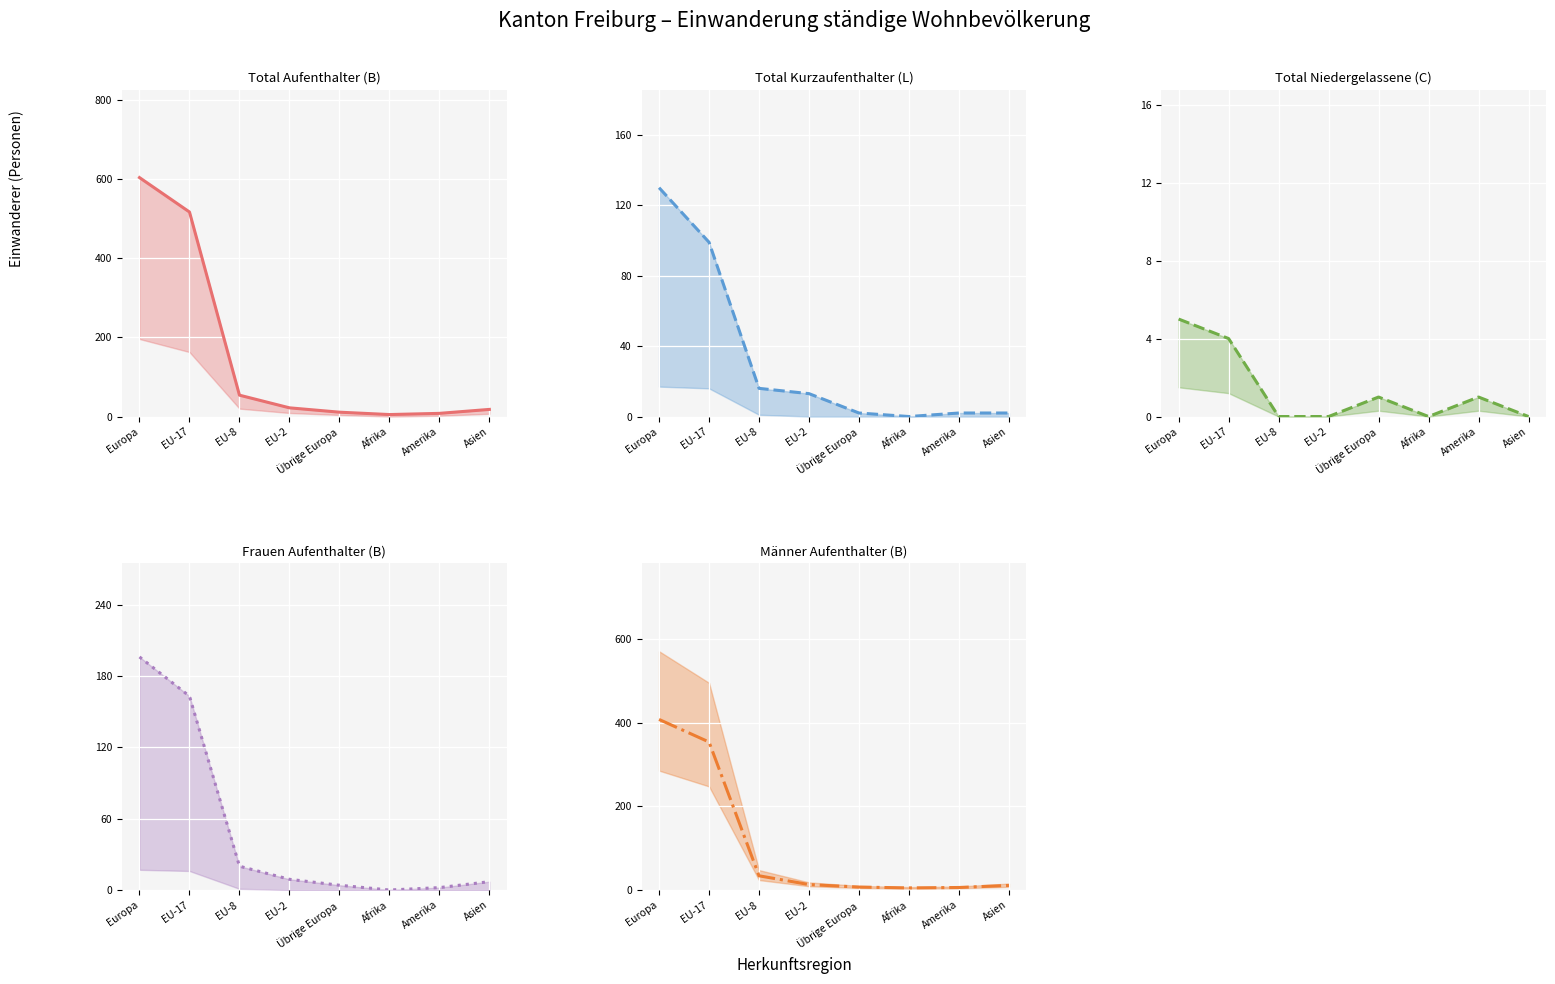

At which category is the sum across all series the highest?

Europa